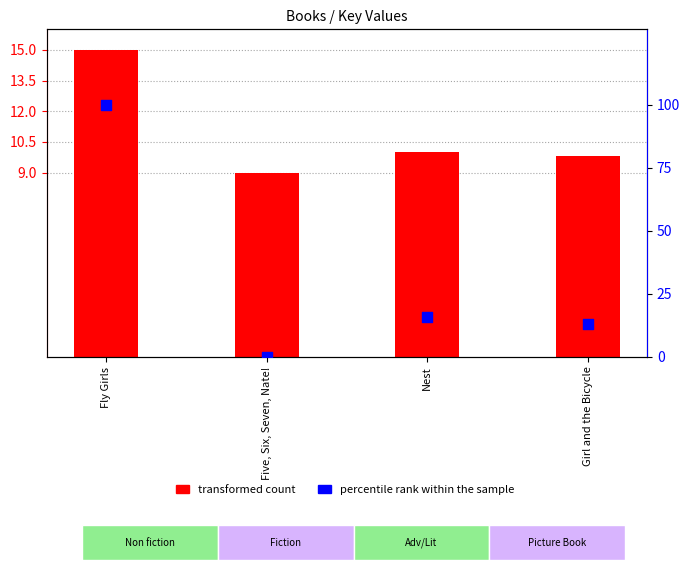

Which series contains the lowest Y value?

percentile rank within the sample